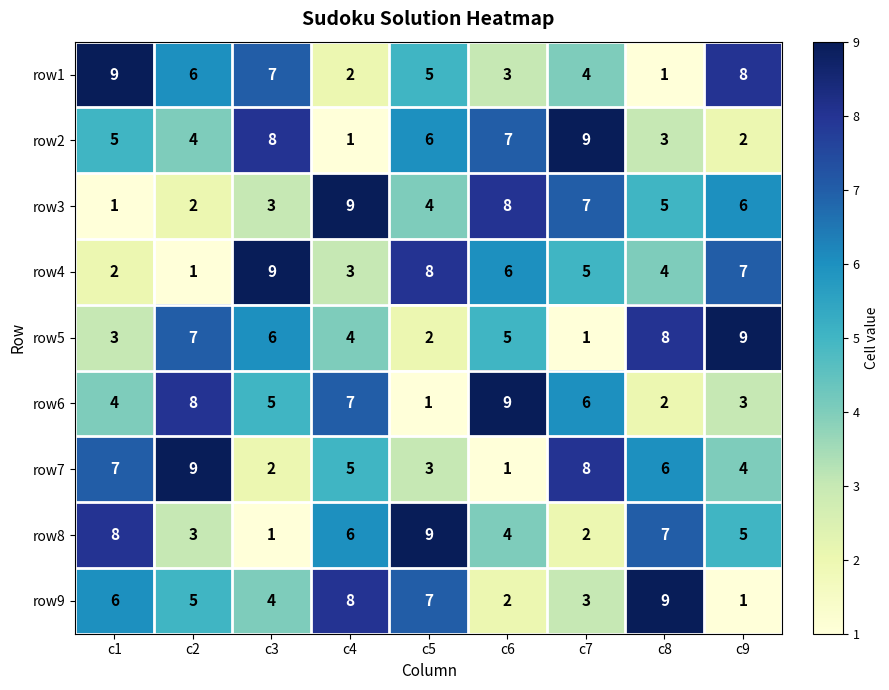

Which series changed the most between c2 and c4?

row3